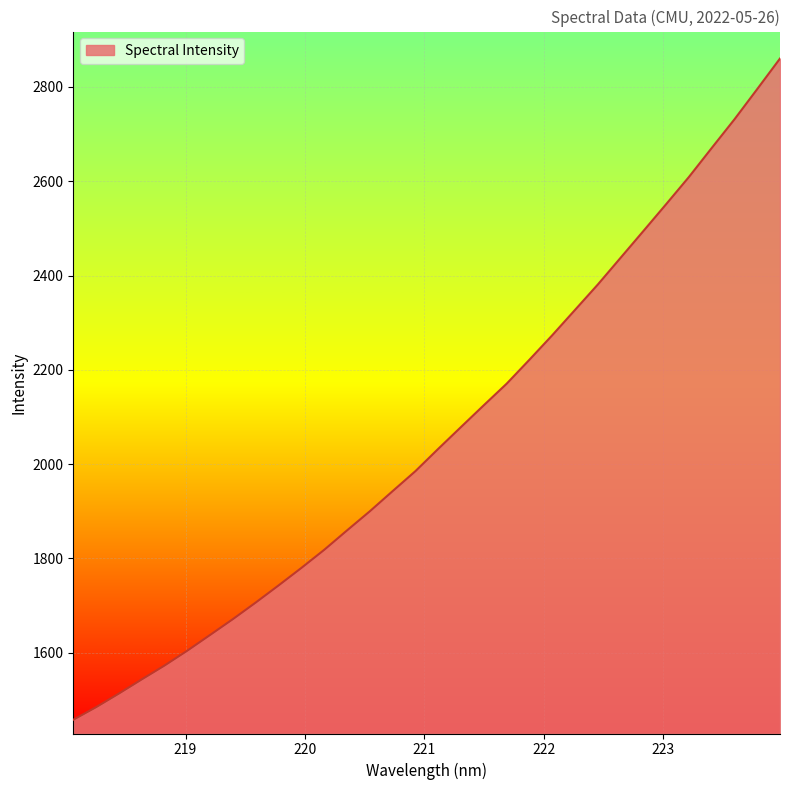

What is the minimum value shown in the chart?

1457.9